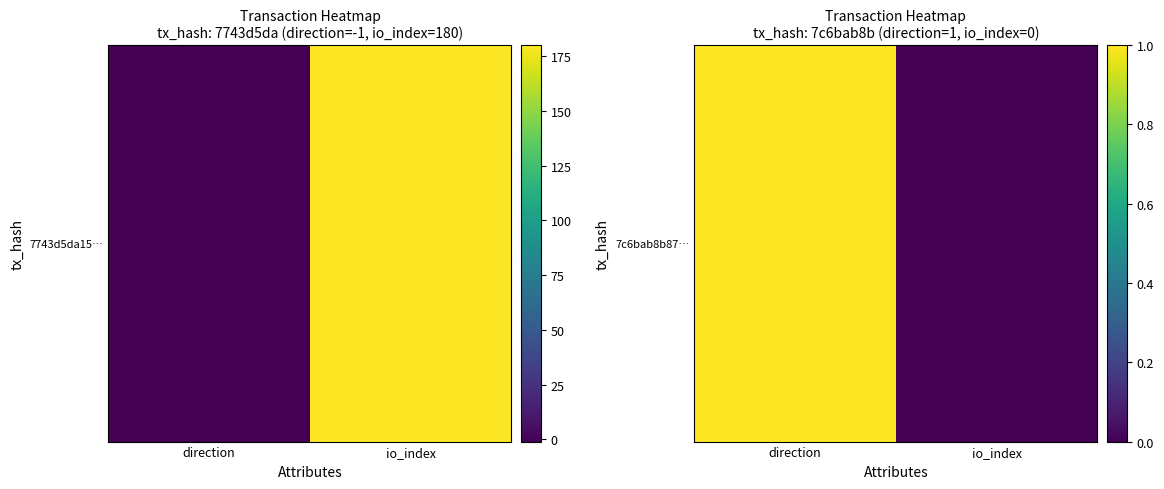

Which label corresponds to the smallest value in the chart?

io_index